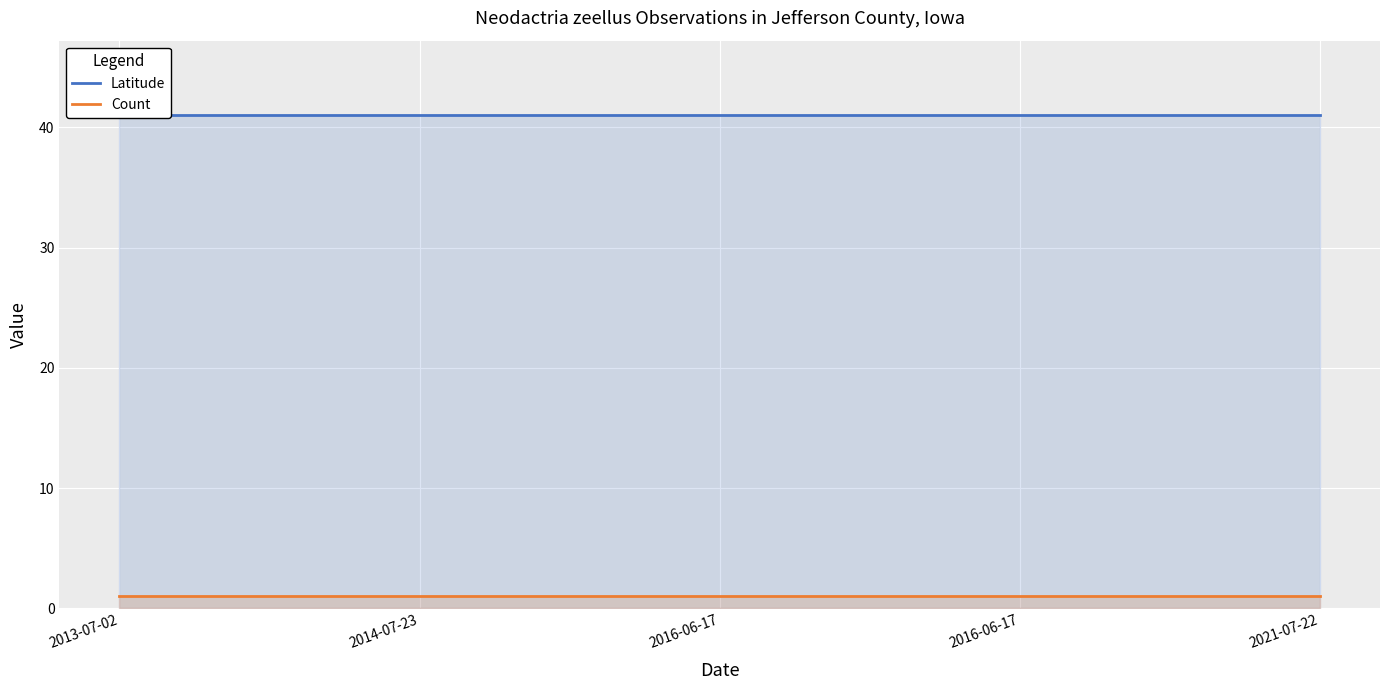

At which category is the sum across all series the highest?

2021-07-22